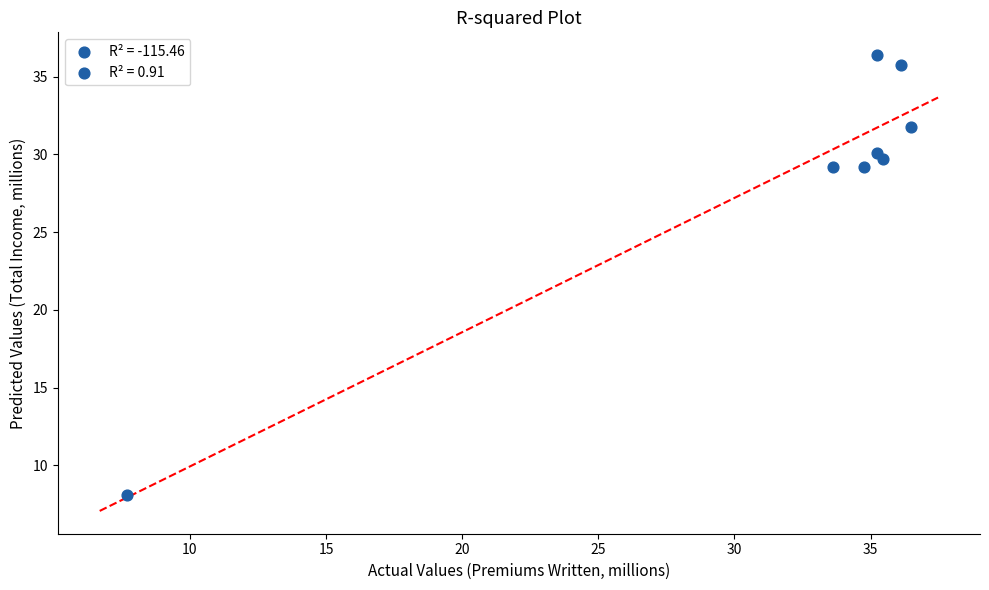

What is the range of X values (max minus min)?

28.8